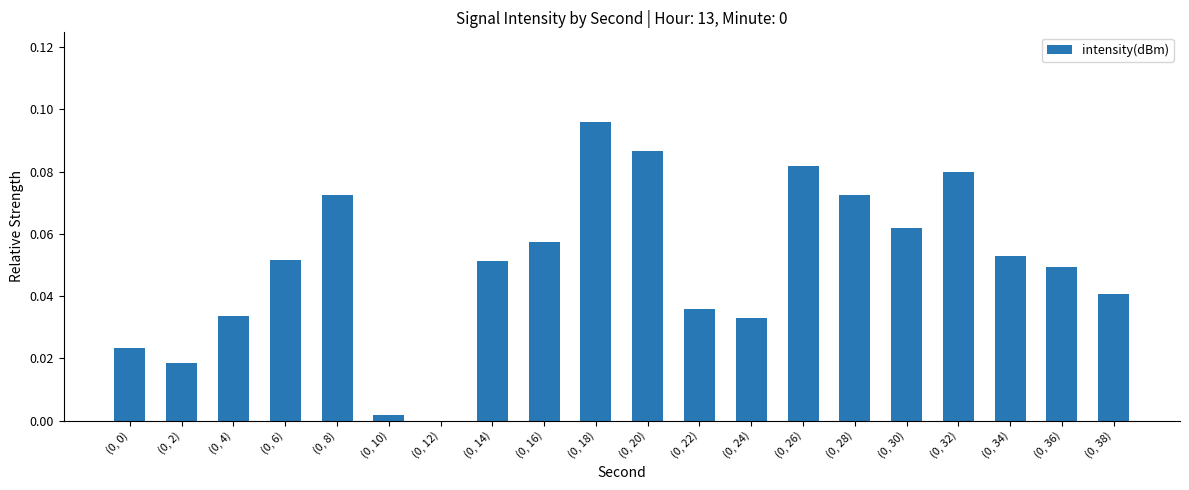

How many values exceed 0?

19